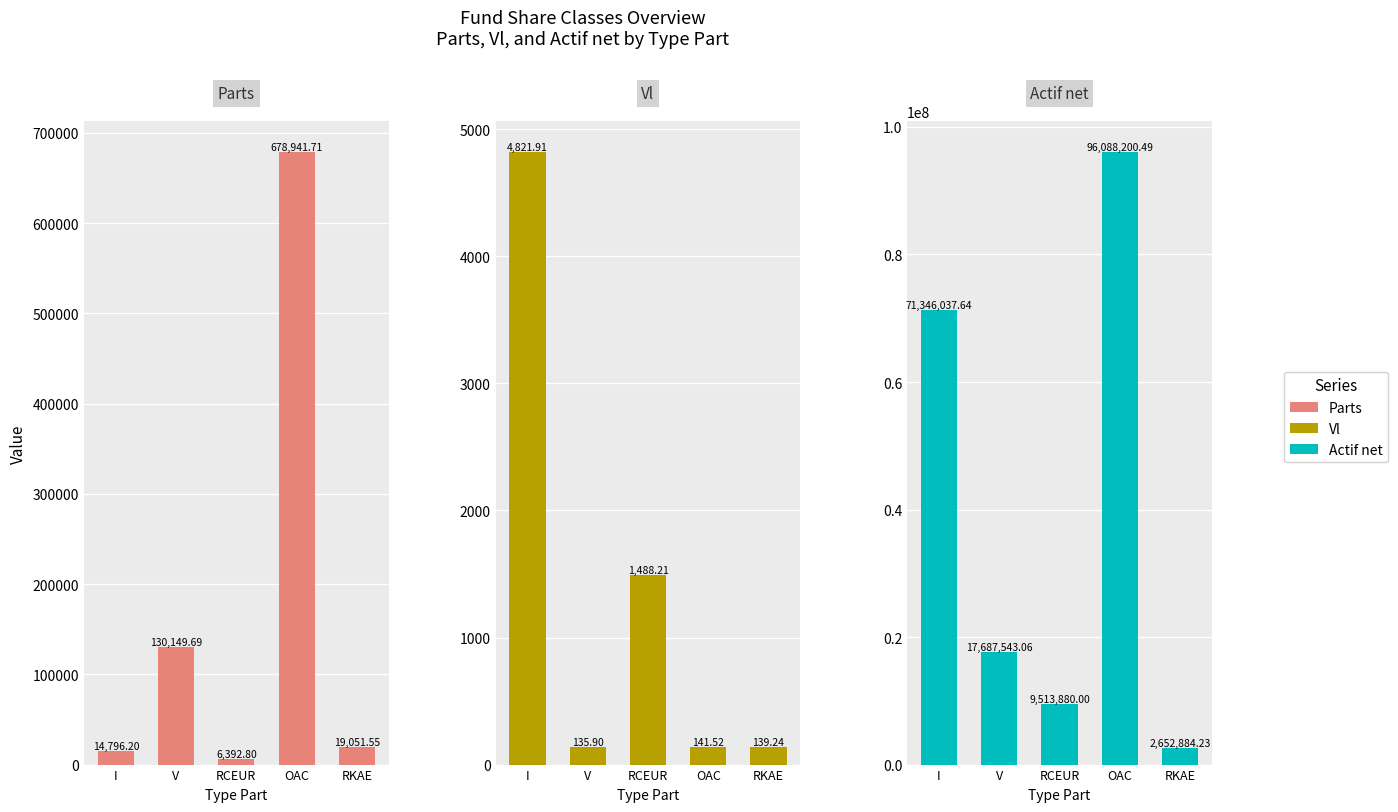

At I, list the series in order from smallest to largest.

Vl, Parts, Actif net